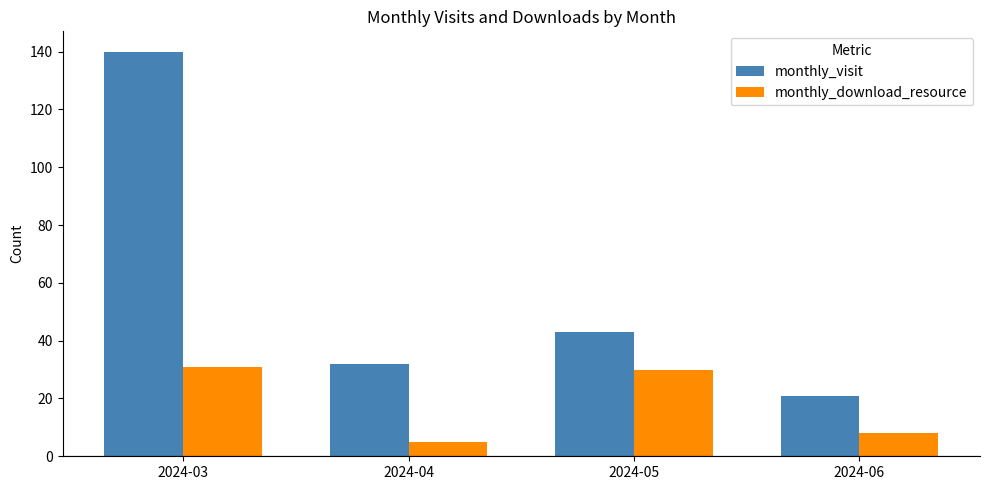

True or false: monthly_visit has a value of 56 at 2024-05.

False